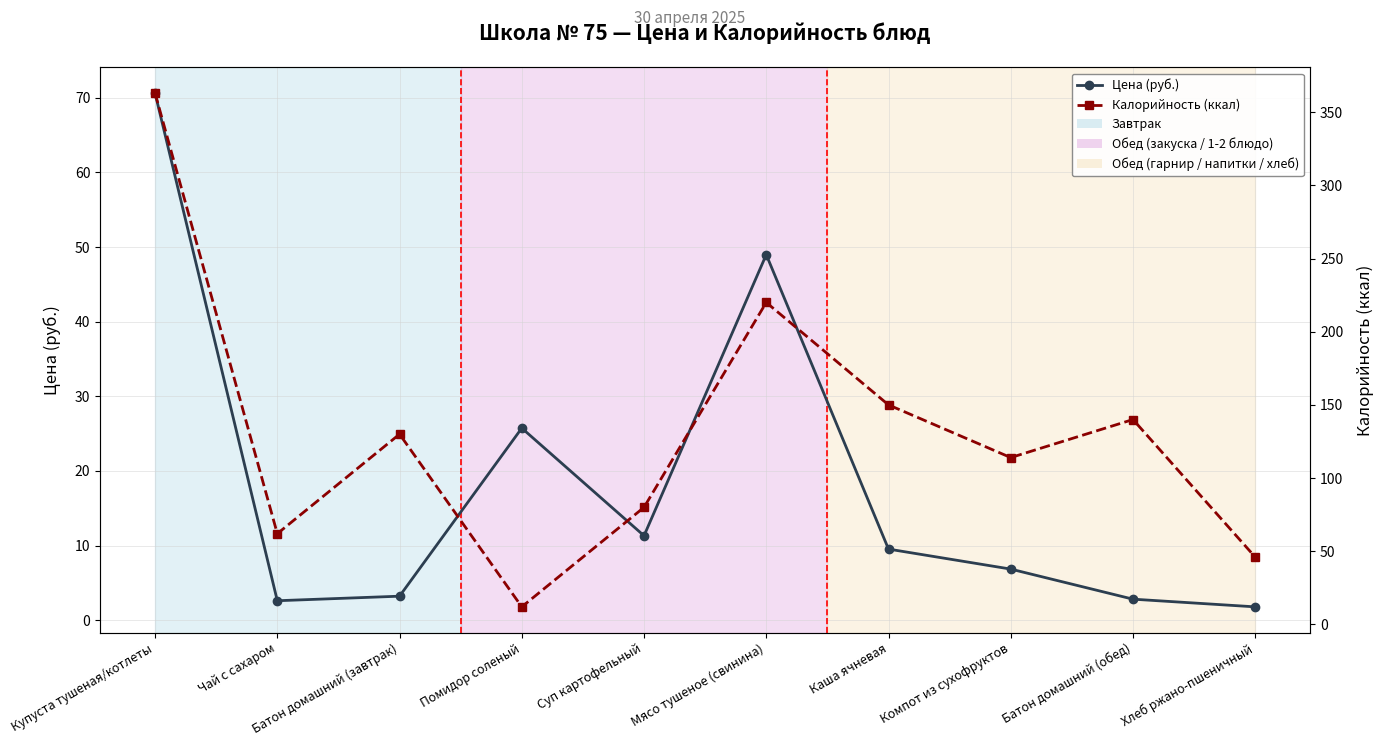

Rank the categories by Цена (руб.) value from highest to lowest.

Купуста тушеная/котлеты, Мясо тушеное (свинина), Помидор соленый, Суп картофельный, Каша ячневая, Компот из сухофруктов, Батон домашний (завтрак), Батон домашний (обед), Чай с сахаром, Хлеб ржано-пшеничный